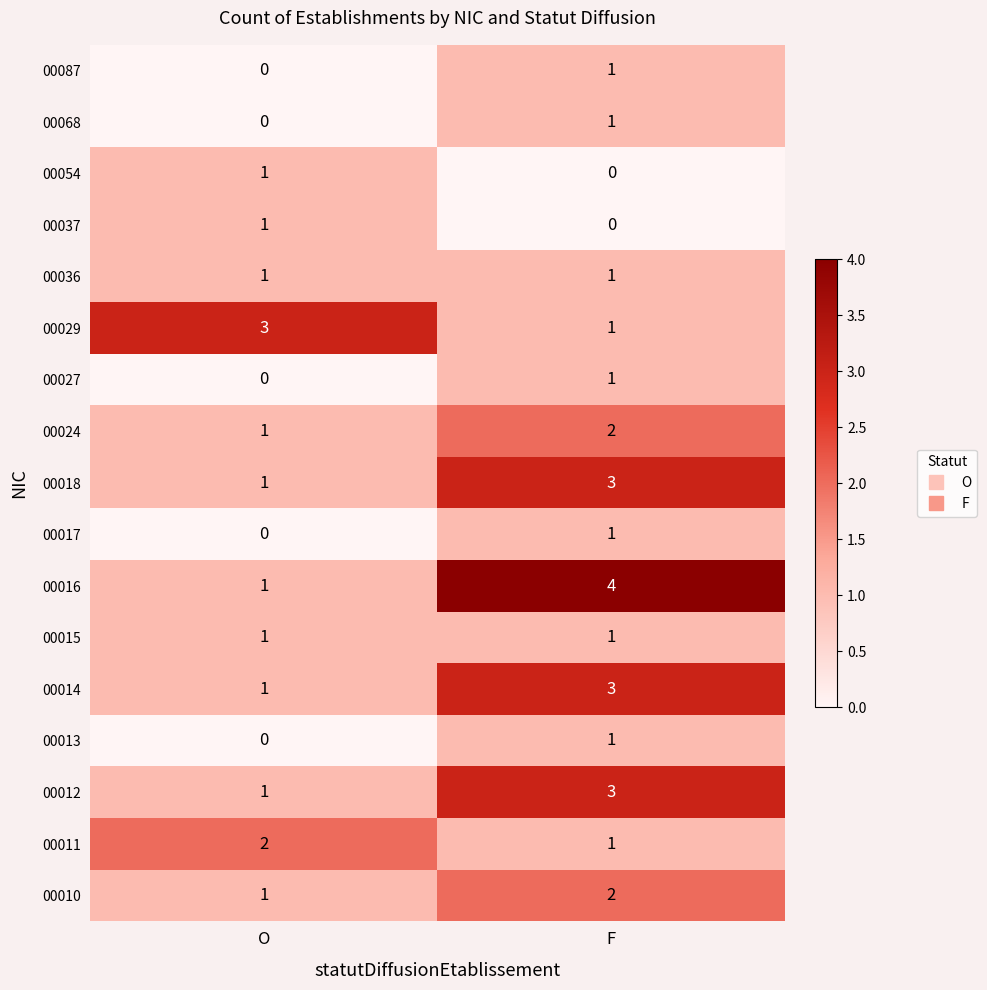

Which series has the largest range (max minus min)?

00016